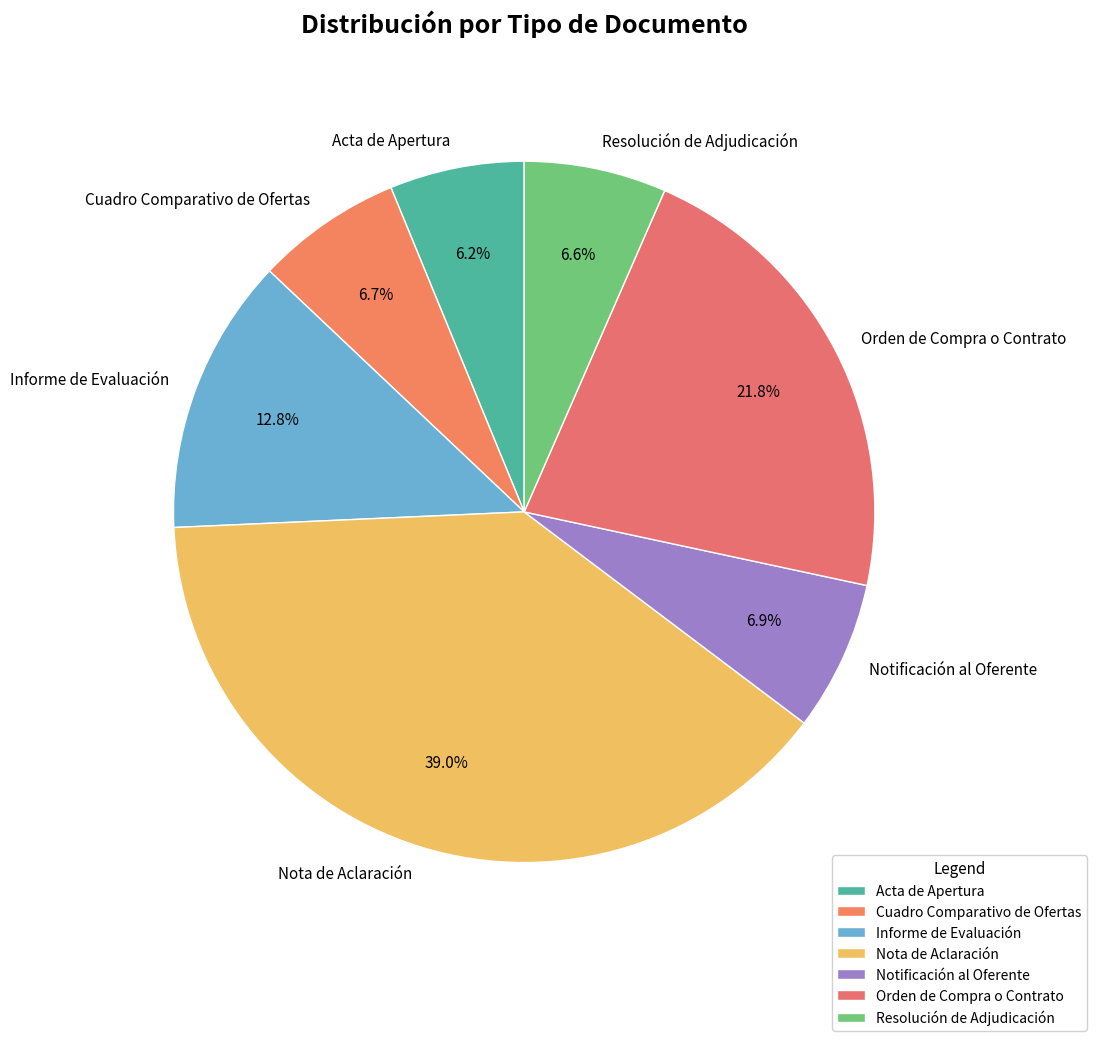

To the nearest percent, what portion does Orden de Compra o Contrato represent?

22%